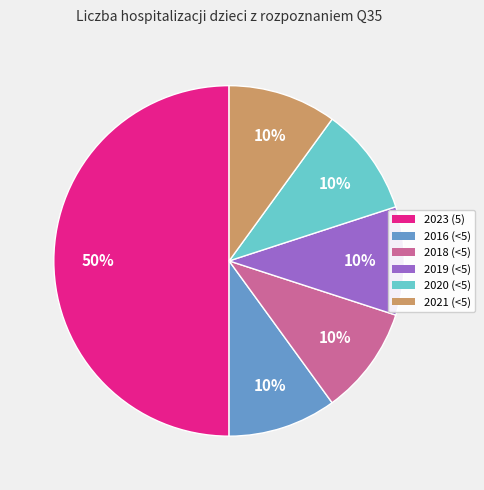

What is the largest slice in the pie chart?

2023 (5)